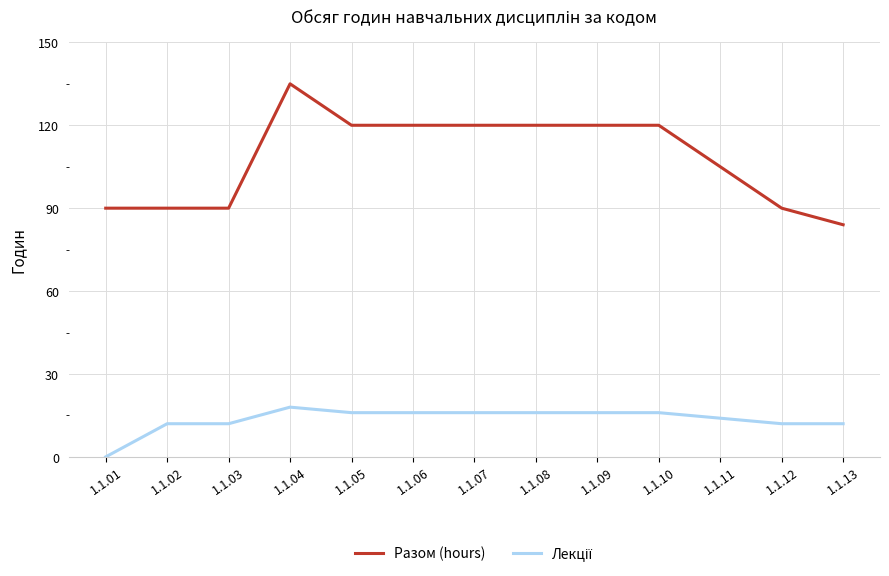

How many Разом (hours) values are between 90 and 120?

11